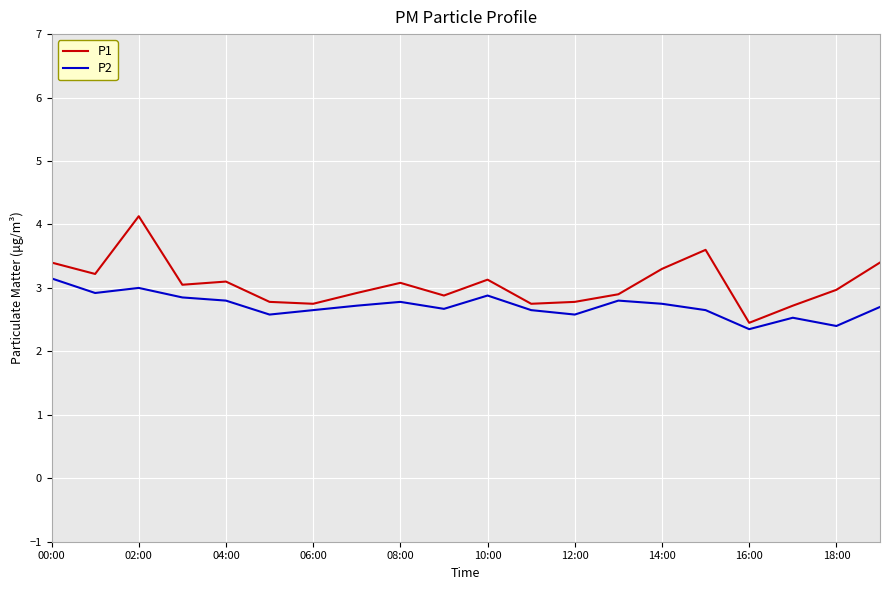

True or false: P1 and P2 intersect in this chart.

False